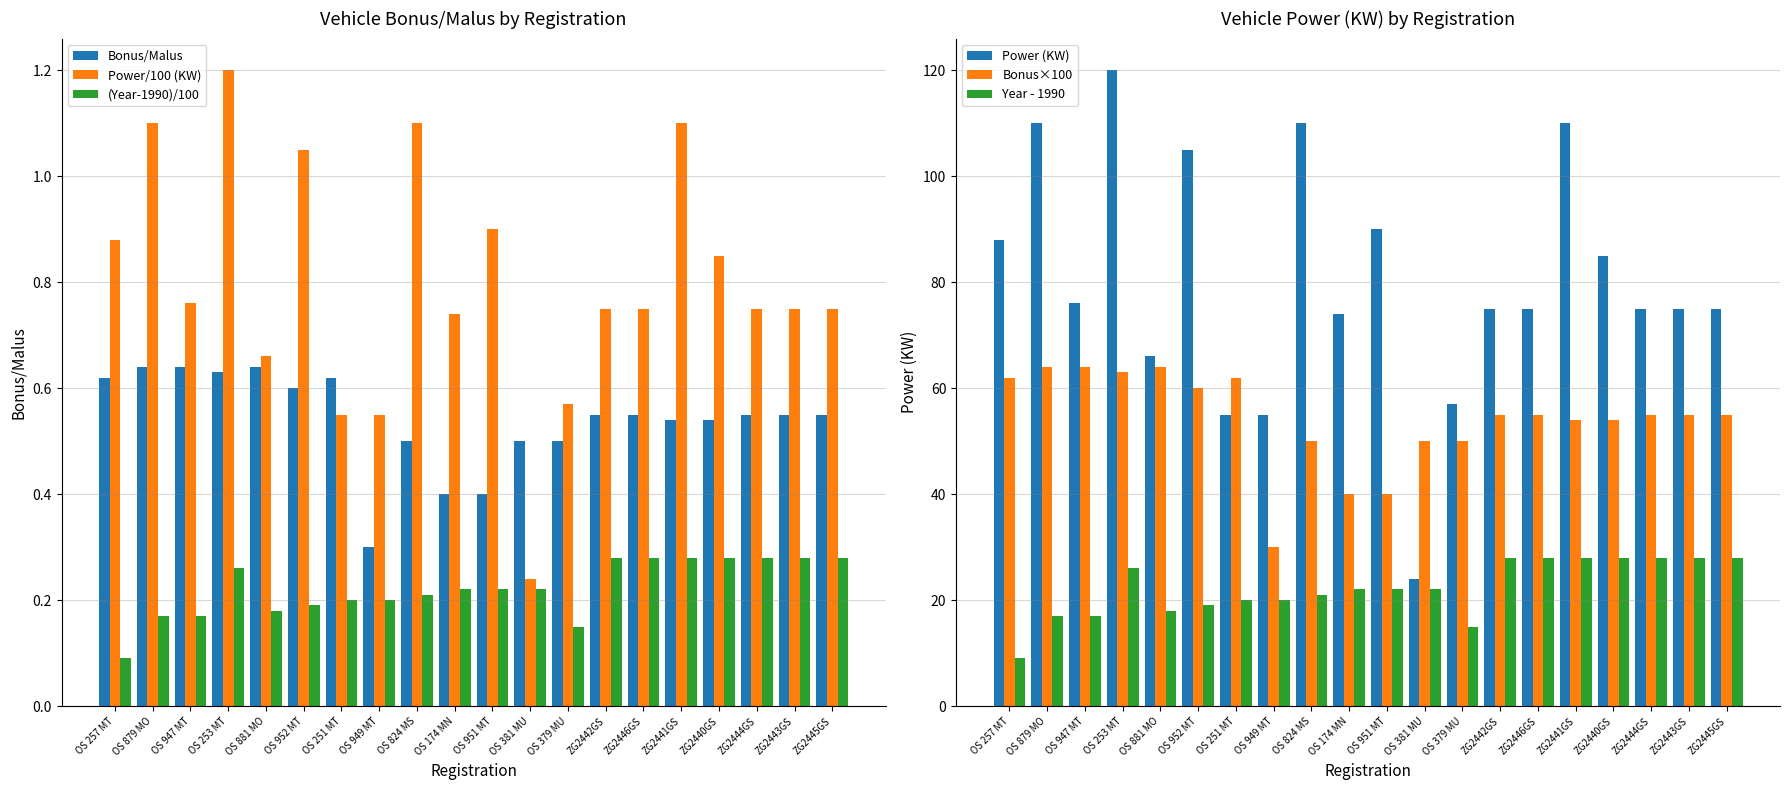

List the labels in order of (Year-1990)/100 value, largest first.

ZG2442GS, ZG2446GS, ZG2441GS, ZG2440GS, ZG2444GS, ZG2443GS, ZG2445GS, OS 253 MT, OS 174 MN, OS 951 MT, OS 381 MU, OS 824 MS, OS 251 MT, OS 949 MT, OS 952 MT, OS 881 MO, OS 879 MO, OS 947 MT, OS 379 MU, OS 257 MT